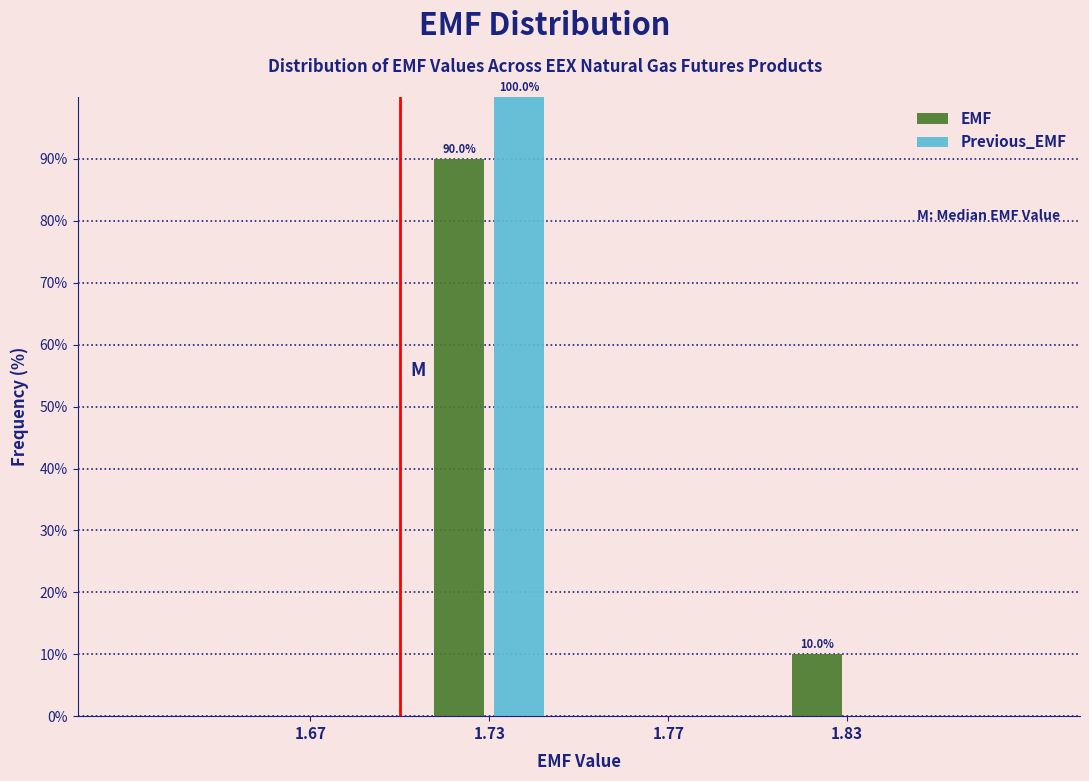

Reading right to left, what are all the values shown in this chart?

EMF: 1.83=10	1.77=0	1.73=90	1.67=0
Previous_EMF: 1.83=0	1.77=0	1.73=100	1.67=0